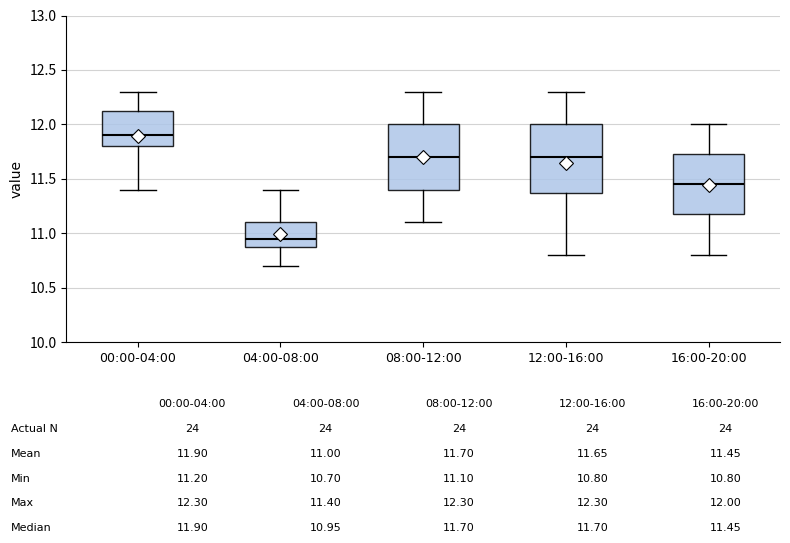

Where does the lower whisker of the box for 16:00-20:00 end on the y-axis? The values are not printed on the chart, so give them approximately, as read against the axis.

10.80